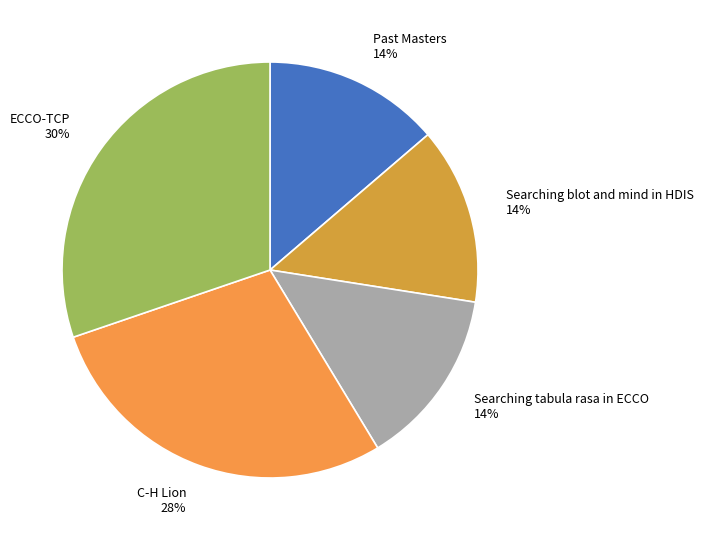

To the nearest percent, what portion does Searching tabula rasa in ECCO represent?

14%